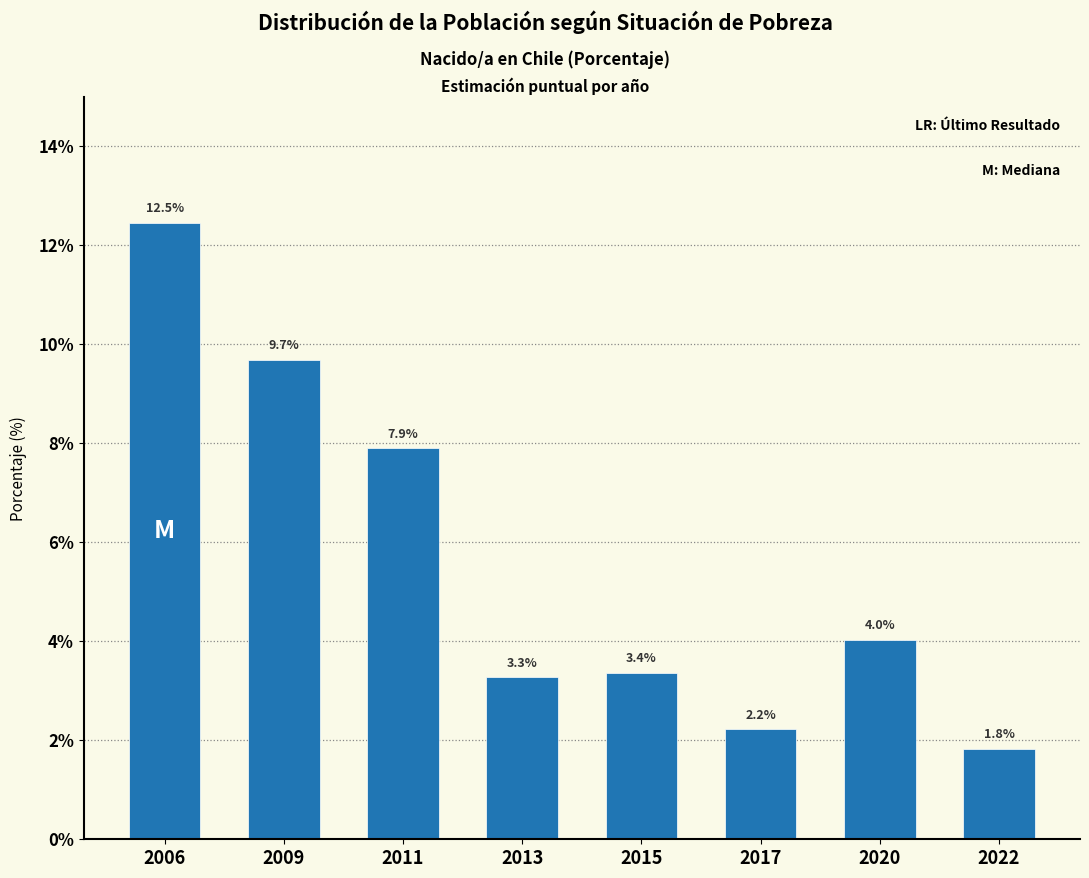

Reading left to right, list all the values displayed in this chart.

12.5	9.7	7.9	3.3	3.4	2.2	4.0	1.8